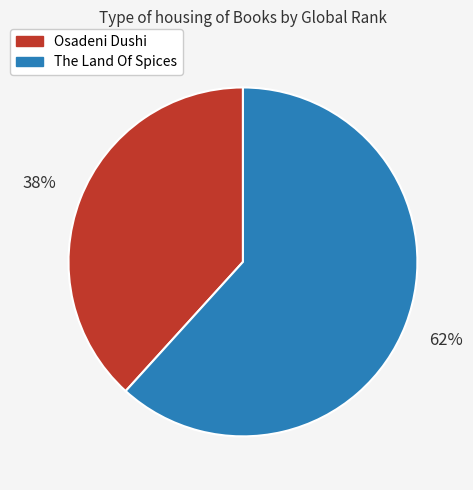

Is it true that Osadeni Dushi is 38% of the pie?

True